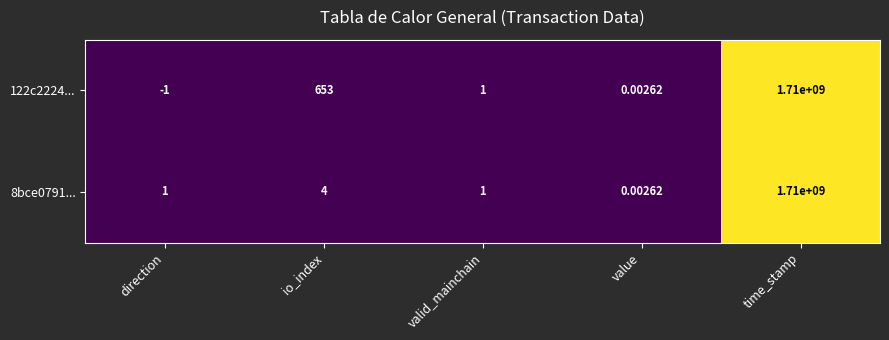

Is the value of 122c2224... at direction greater than the value of 8bce0791... at time_stamp?

No